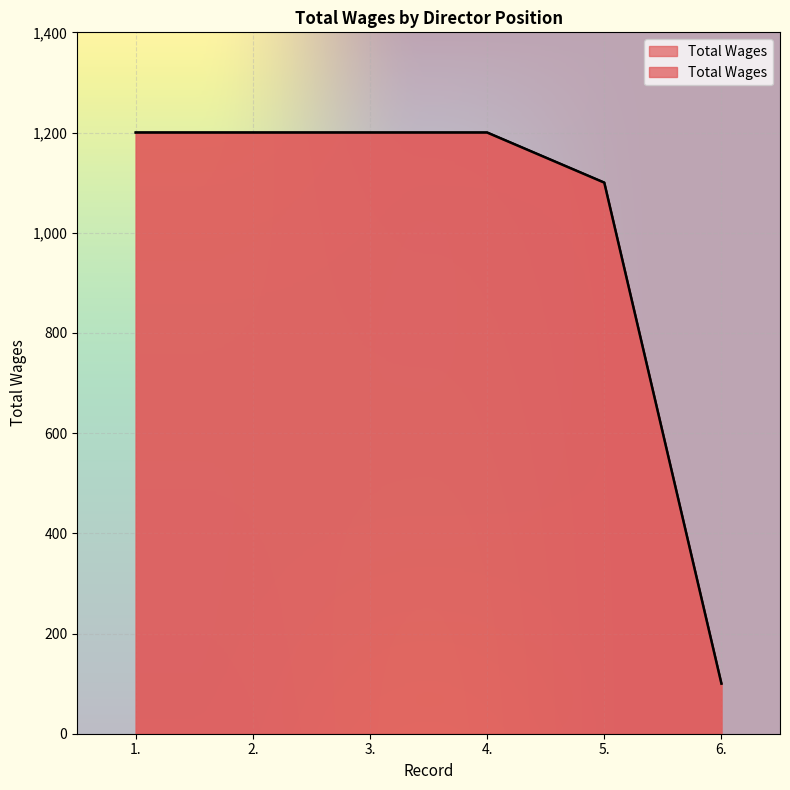

What is the label of the 2nd point from the right?

5.